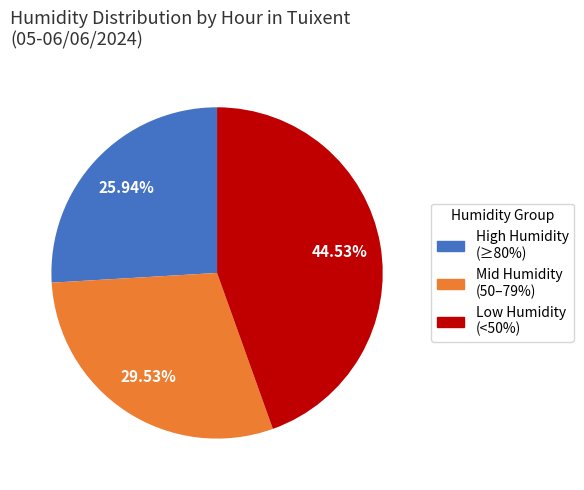

Is there any slice that represents more than half of the pie?

No